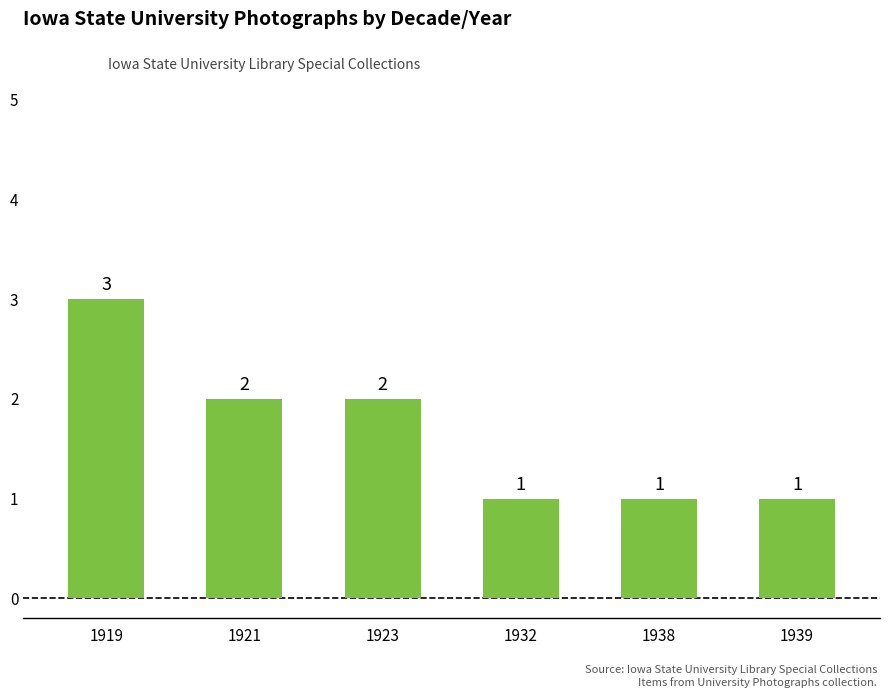

What is the difference between the values at 1919 and 1939?

2